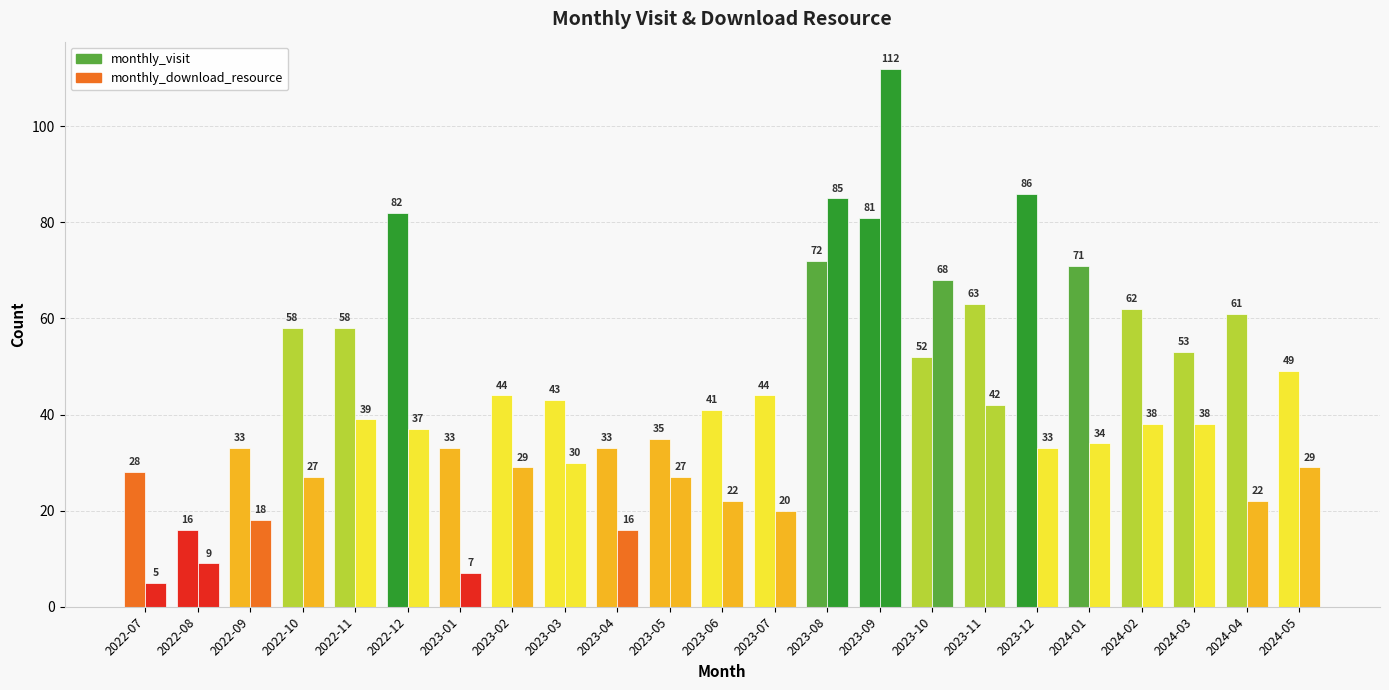

Does the chart contain stacked bars?

No